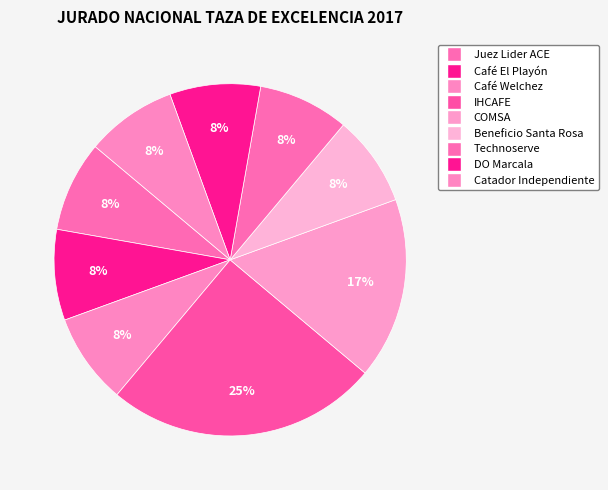

How many slices are in this pie chart?

9